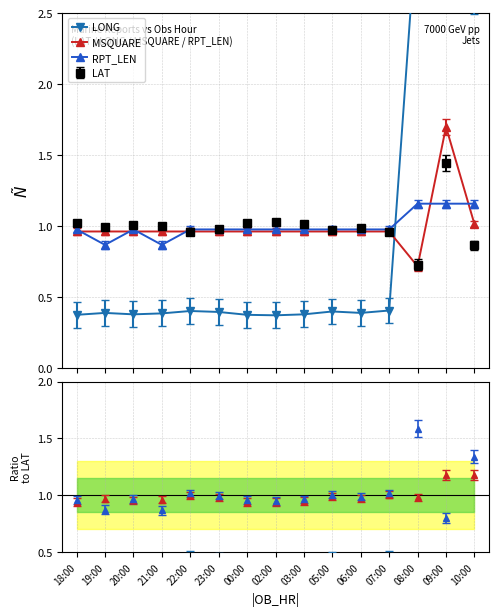

How many intersections are there between RPT_LEN and LONG?

1